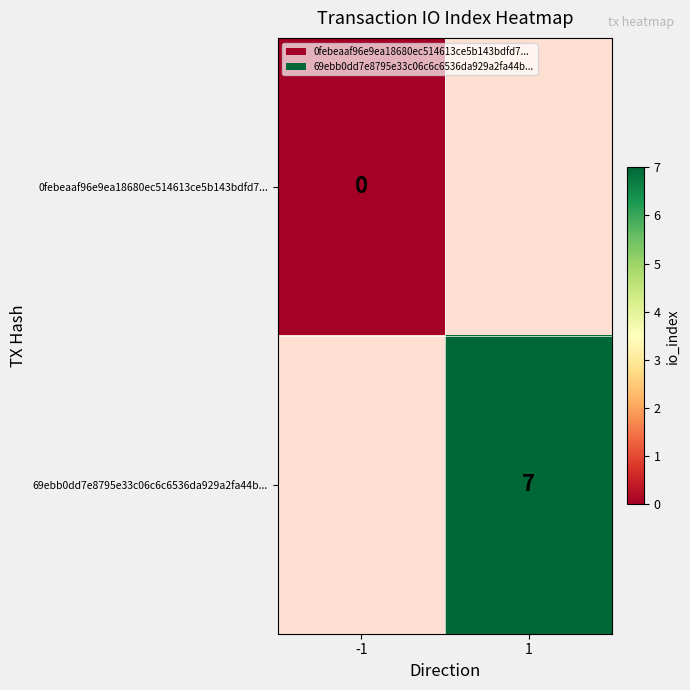

The value of 69ebb0dd7e8795e33c06c6c6536da929a2fa44b... at 1 is 7. True or false?

True